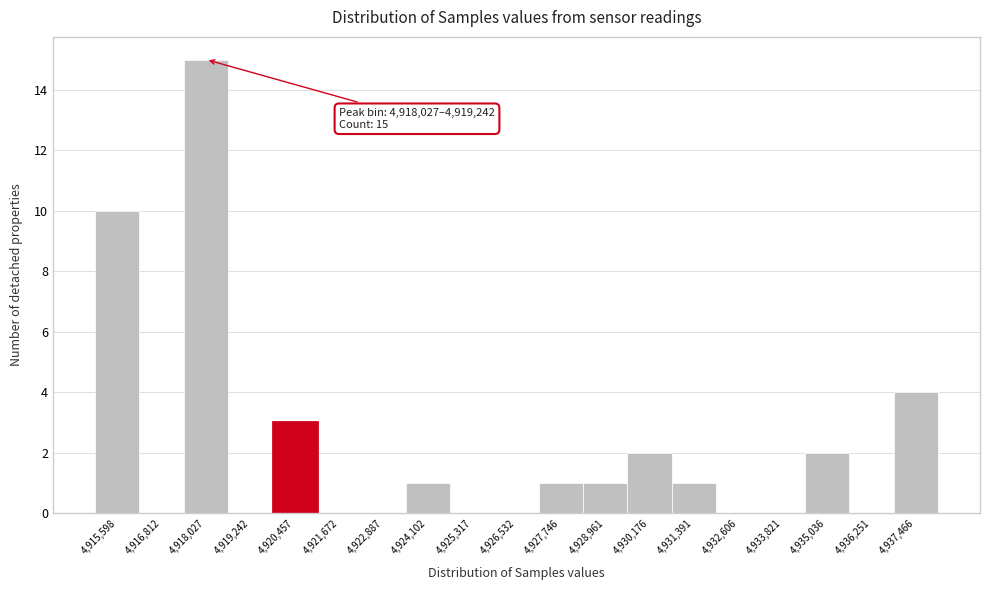

Reading right to left, what are all the values shown in this chart?

4,937,466=4	4,936,251=0	4,935,036=2	4,933,821=0	4,932,606=0	4,931,391=1	4,930,176=2	4,928,961=1	4,927,746=1	4,926,532=0	4,925,317=0	4,924,102=1	4,922,887=0	4,921,672=0	4,920,457=3	4,919,242=0	4,918,027=15	4,916,812=0	4,915,598=10